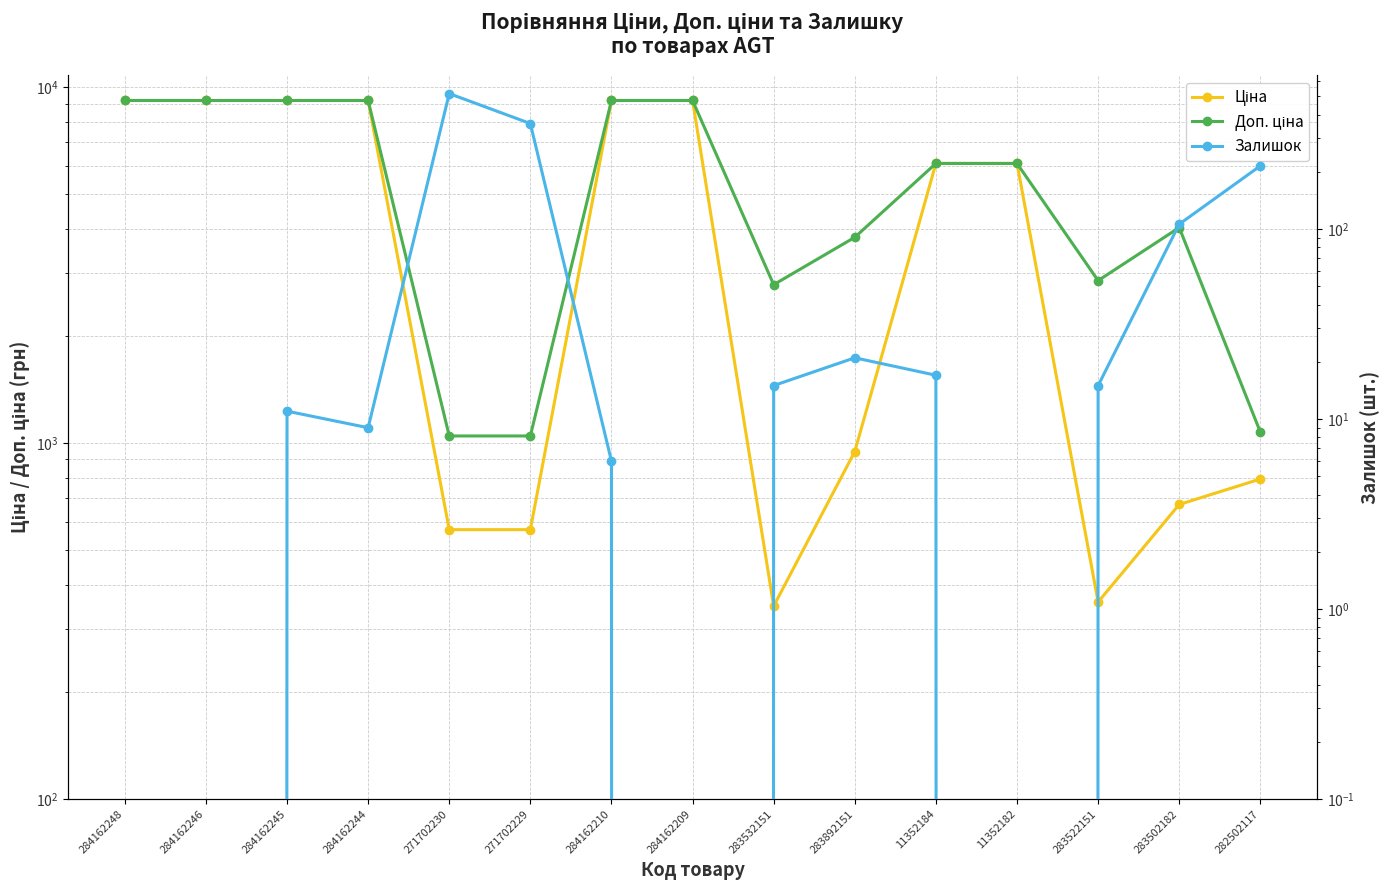

True or false: Доп. ціна and Ціна cross at least once.

False